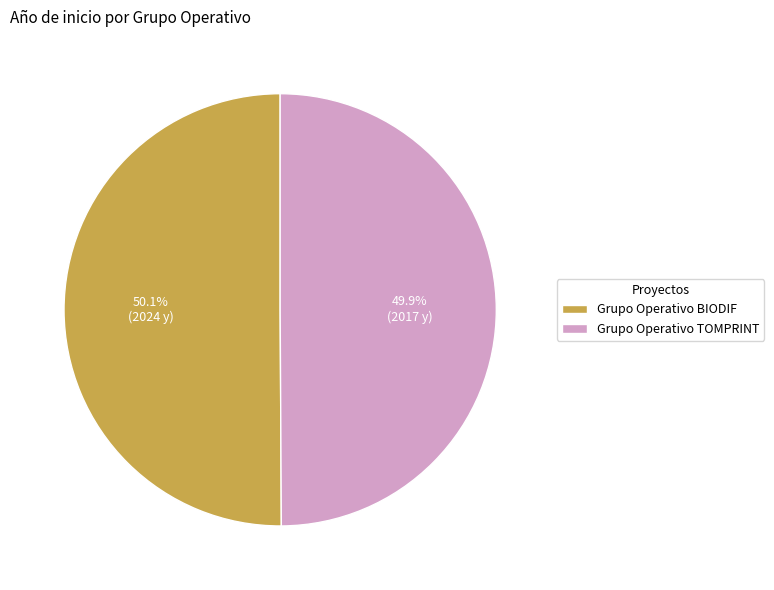

True or false: Grupo Operativo BIODIF accounts for 50% of the total.

True